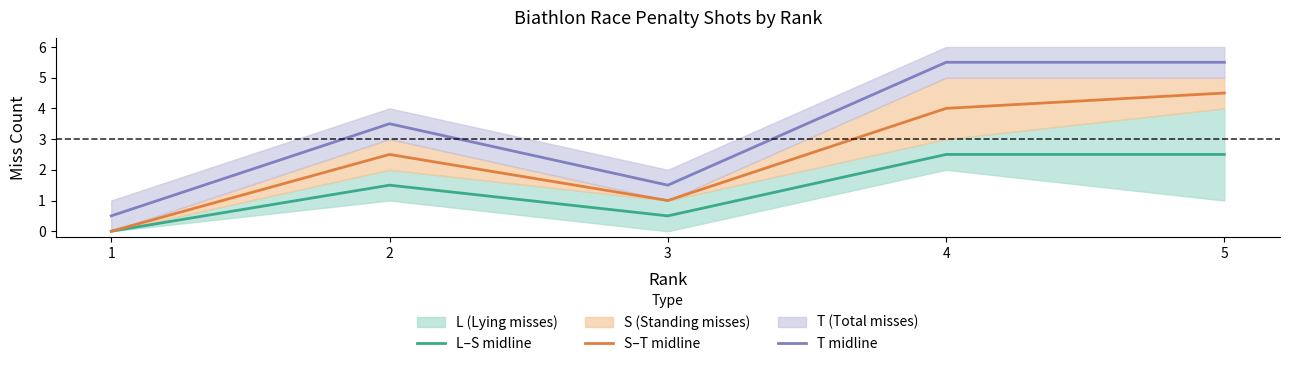

True or false: L–S midline and T midline cross at least once.

False